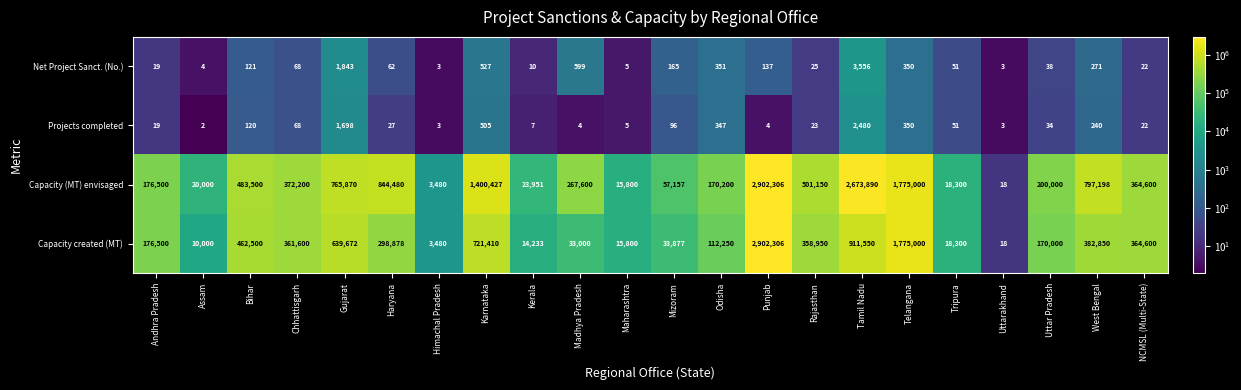

At which category is the sum across all series the highest?

Punjab